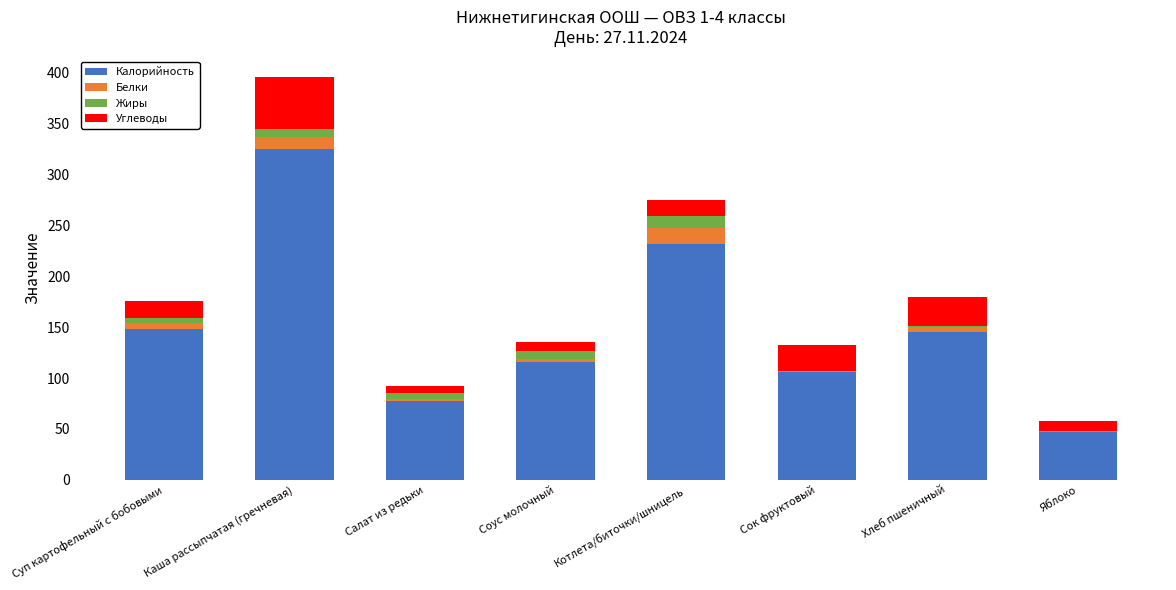

At which category is the sum across all series the highest?

Каша рассыпчатая (гречневая)